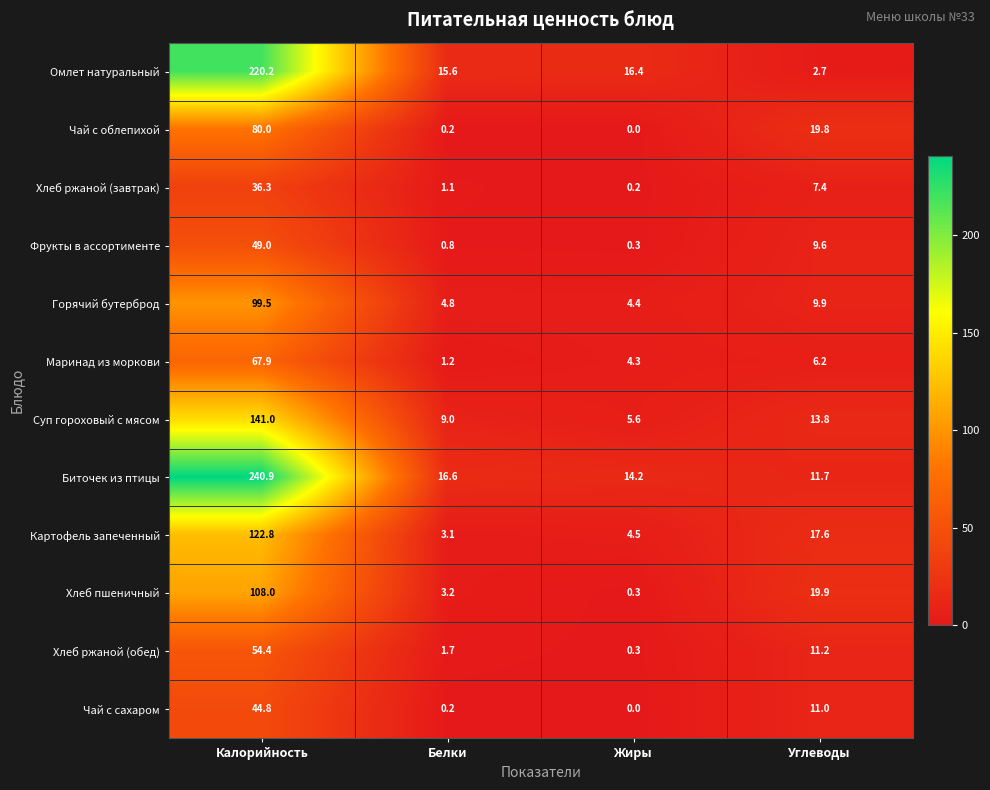

Rank the series by their maximum value, from highest to lowest.

Биточек из птицы, Омлет натуральный, Суп гороховый с мясом, Картофель запеченный, Хлеб пшеничный, Горячий бутерброд, Чай с облепихой, Маринад из моркови, Хлеб ржаной (обед), Фрукты в ассортименте, Чай с сахаром, Хлеб ржаной (завтрак)